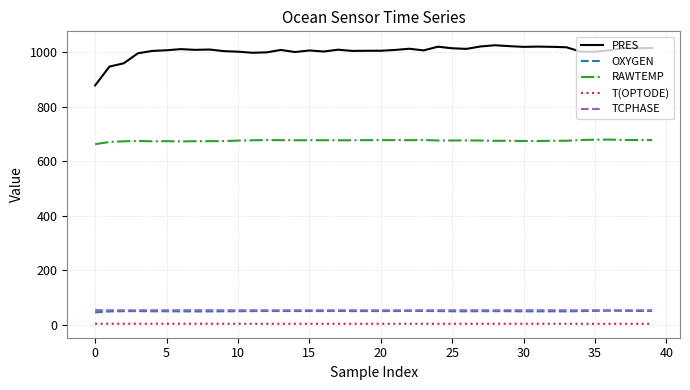

Which series has the largest total across all categories?

PRES